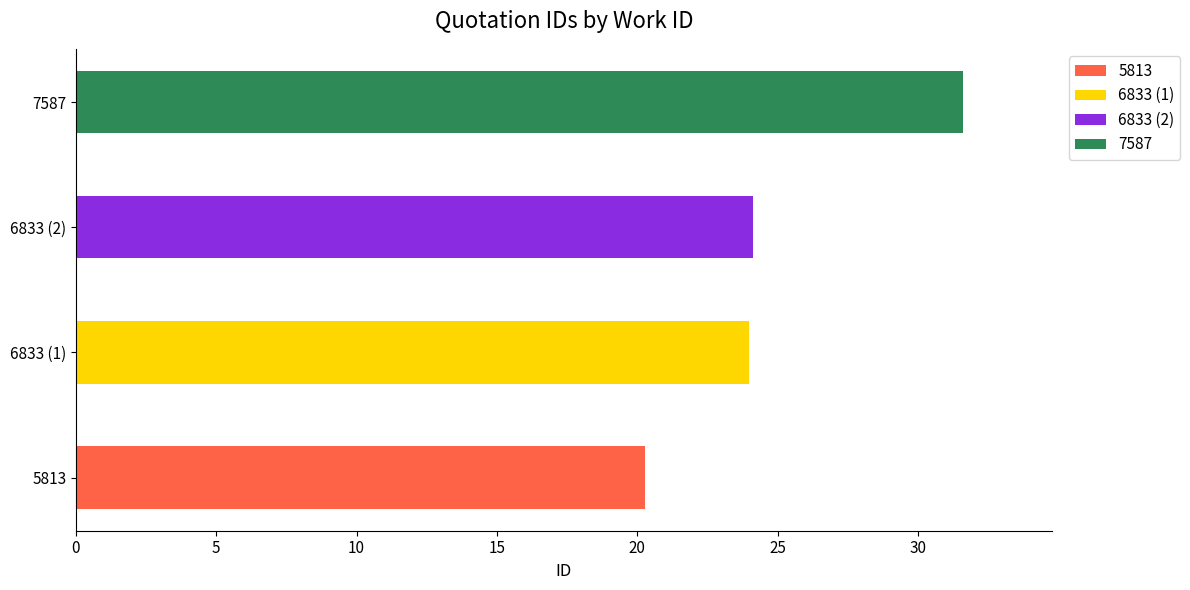

How many categories are shown in the chart?

4